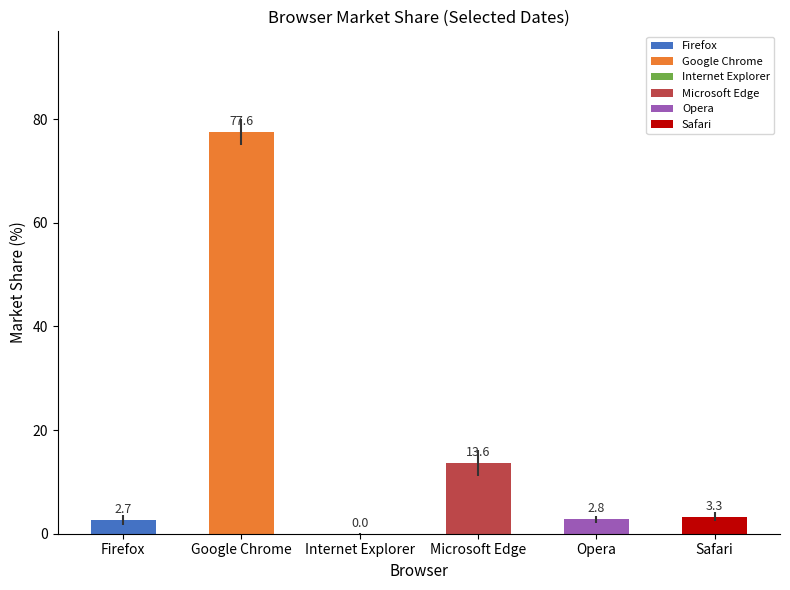

Count the number of categories in the chart.

6